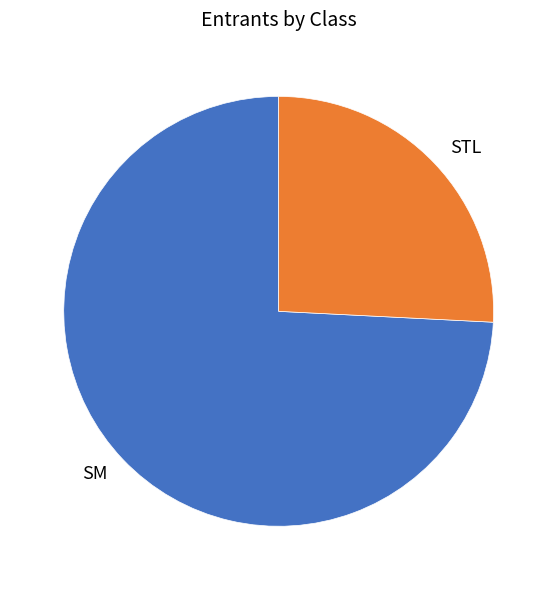

What is the largest slice in the pie chart?

SM